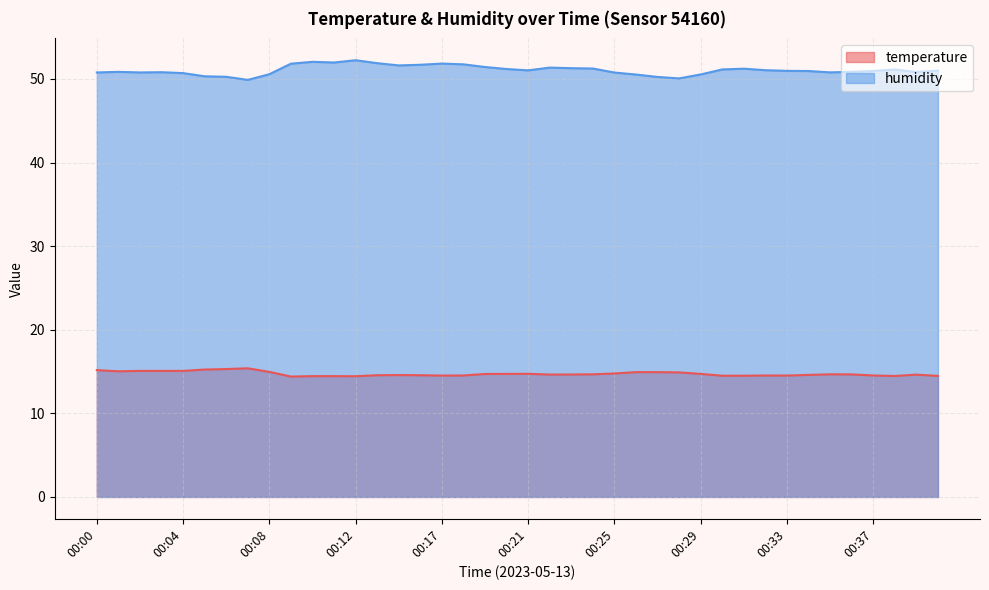

Is it true that temperature equals 14.5 at 00:37?

True